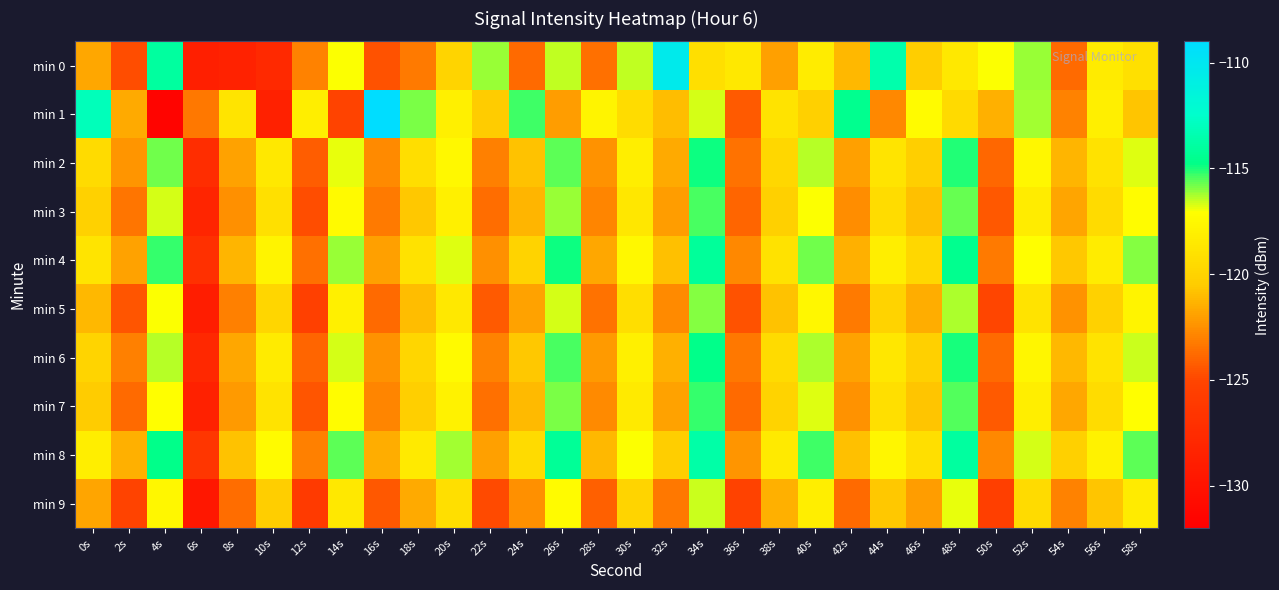

Which series has the largest total across all categories?

min 8